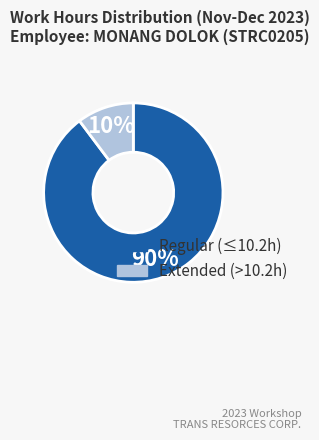

To the nearest percent, what is the average slice percentage?

50%